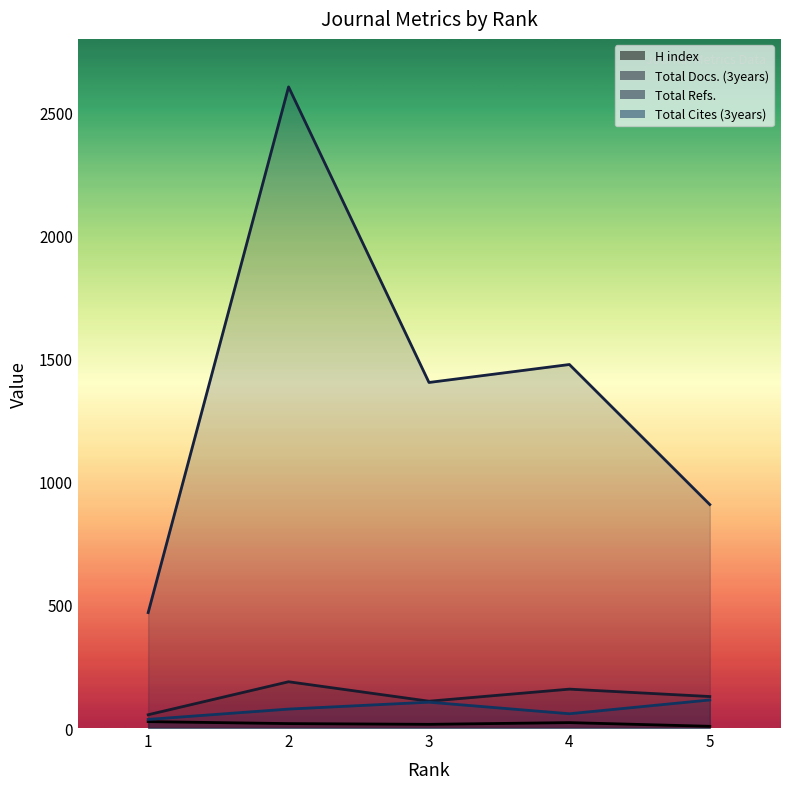

Count the number of data series in this chart.

4